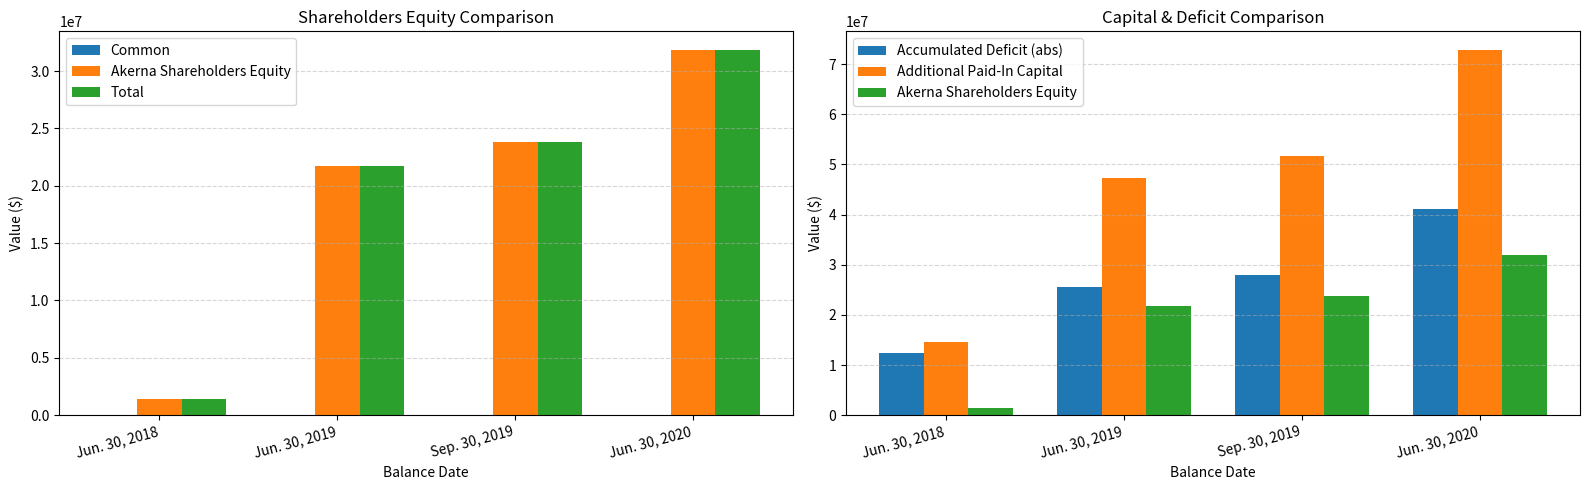

Which series has the largest total across all categories?

Additional Paid-In Capital